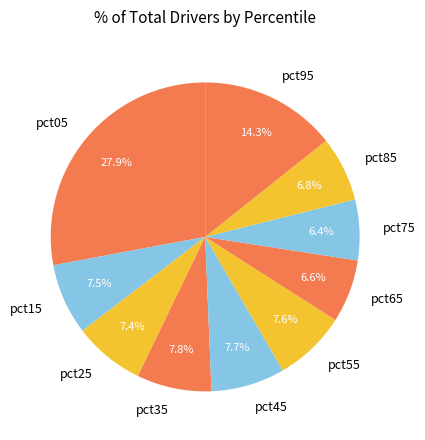

Is there any slice that represents more than half of the pie?

No